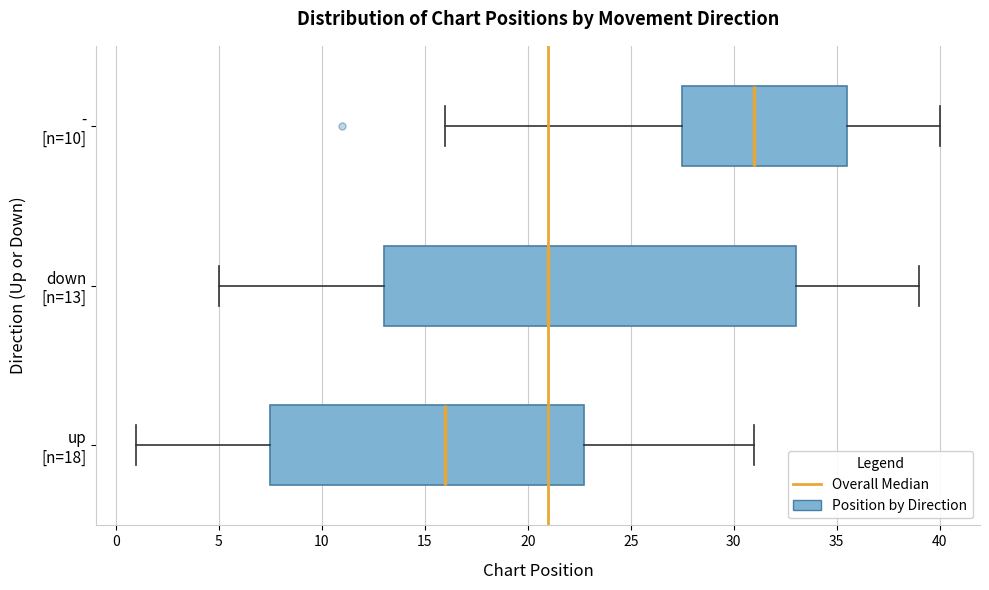

Reading bottom to top, transcribe this box plot: for each box, give where its median line is, the range the box spans, and where its two whiskers end, as read against the x-axis. The values are not printed on the chart, so give them approximately, as read against the axis.

up [n=18]: median 16.0, box 7.5 to 23.0, whiskers 1.0 to 31.0
down [n=13]: median 21.0, box 13.0 to 33.0, whiskers 5.0 to 39.0
- [n=10]: median 31.0, box 27.5 to 35.5, whiskers 16.0 to 40.0